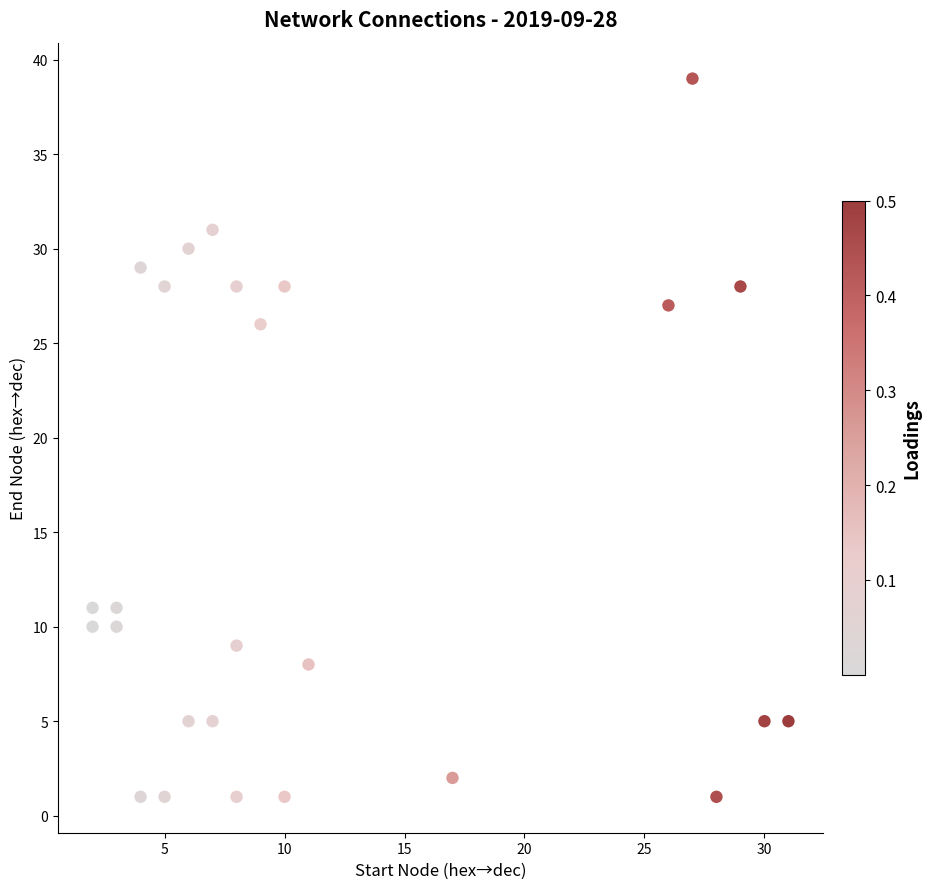

What Y value in the scatter plot is closest to 20?

26